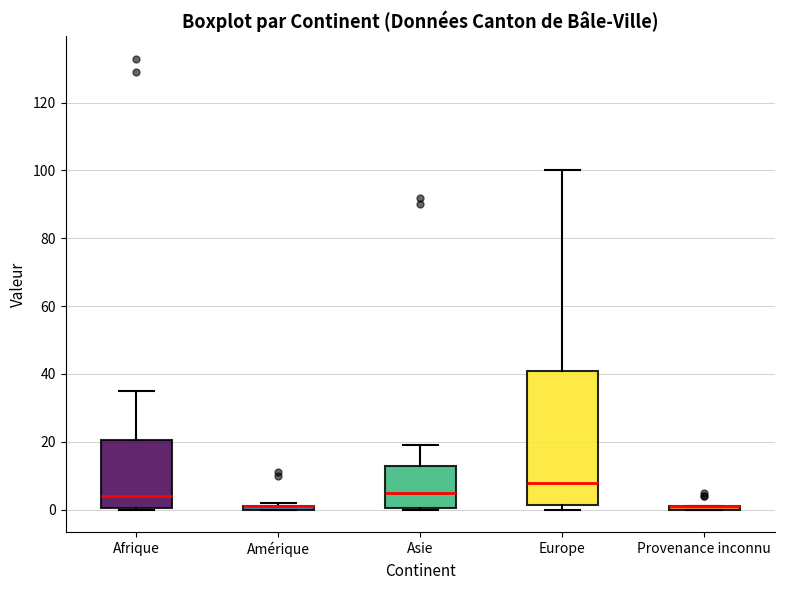

Comparing the boxes themselves (not the whiskers), which one is the tallest?

Europe